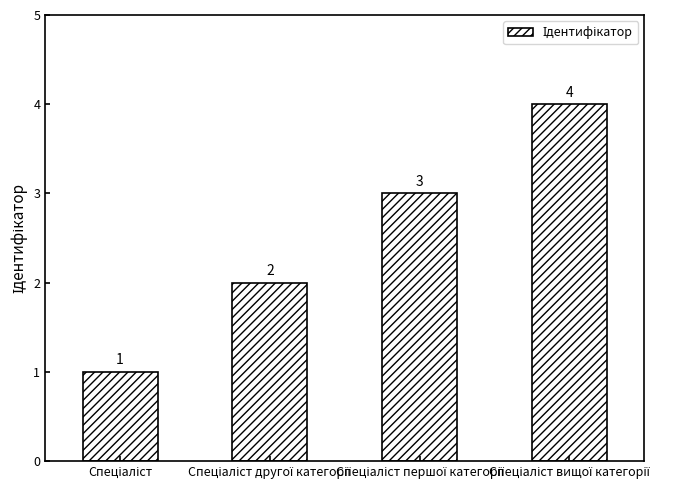

What is the difference between the maximum and minimum values?

3